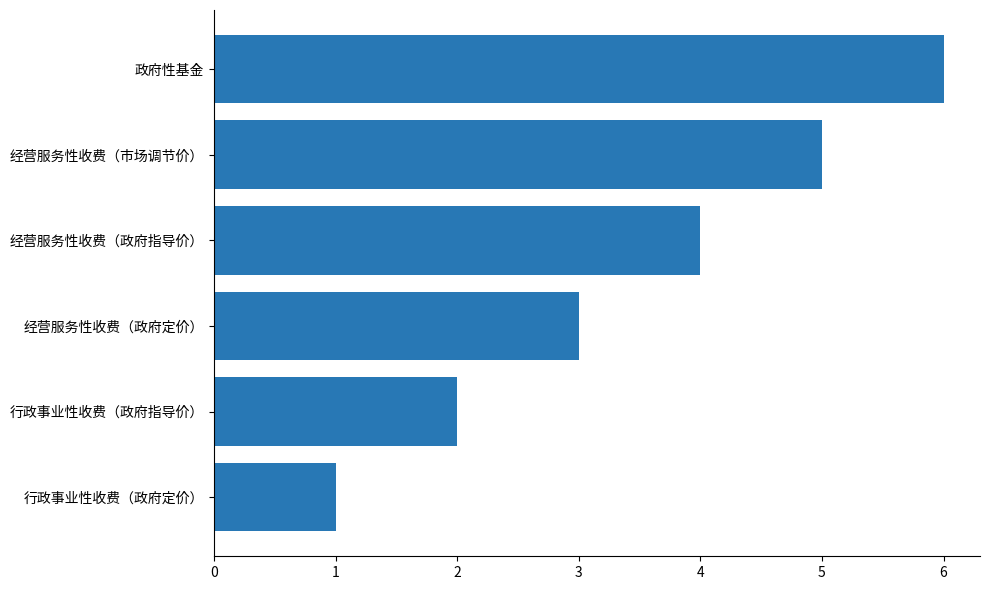

Rank the categories by value from lowest to highest.

行政事业性收费（政府定价）, 行政事业性收费（政府指导价）, 经营服务性收费（政府定价）, 经营服务性收费（政府指导价）, 经营服务性收费（市场调节价）, 政府性基金